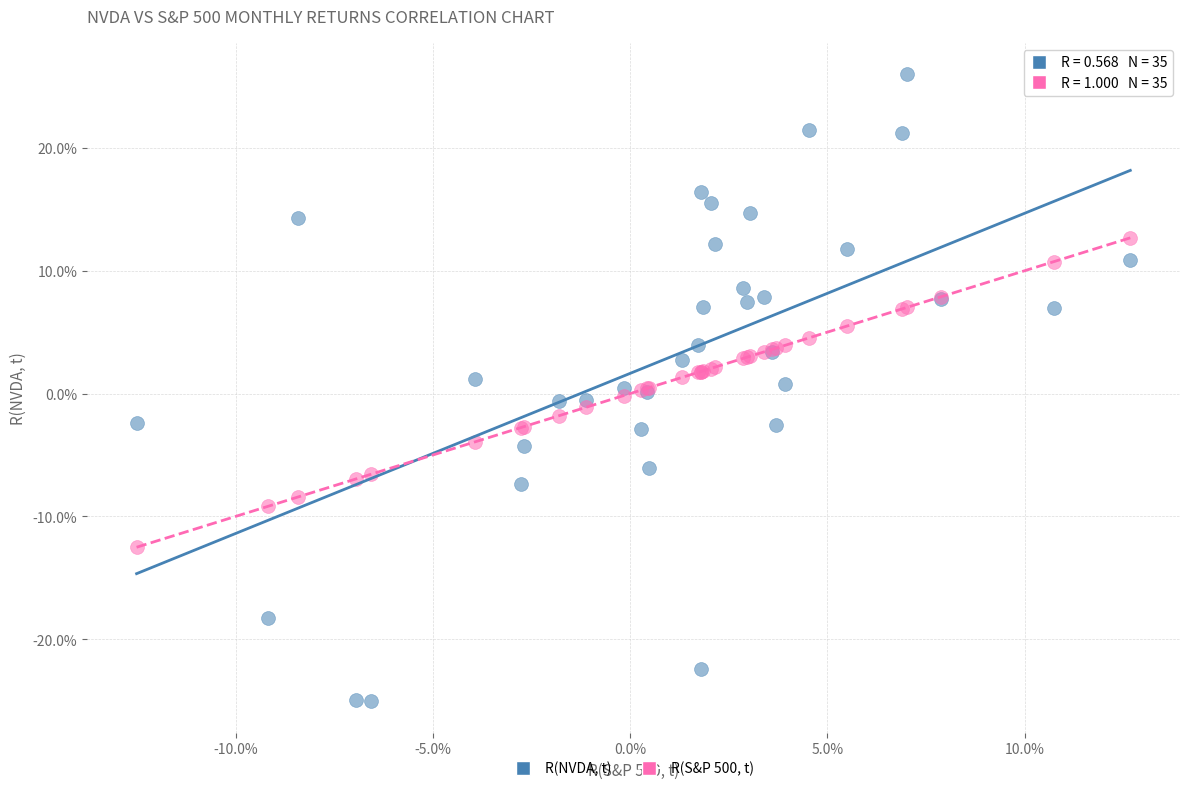

What are all the series names shown in the legend?

R(NVDA, t), R(S&P 500, t)